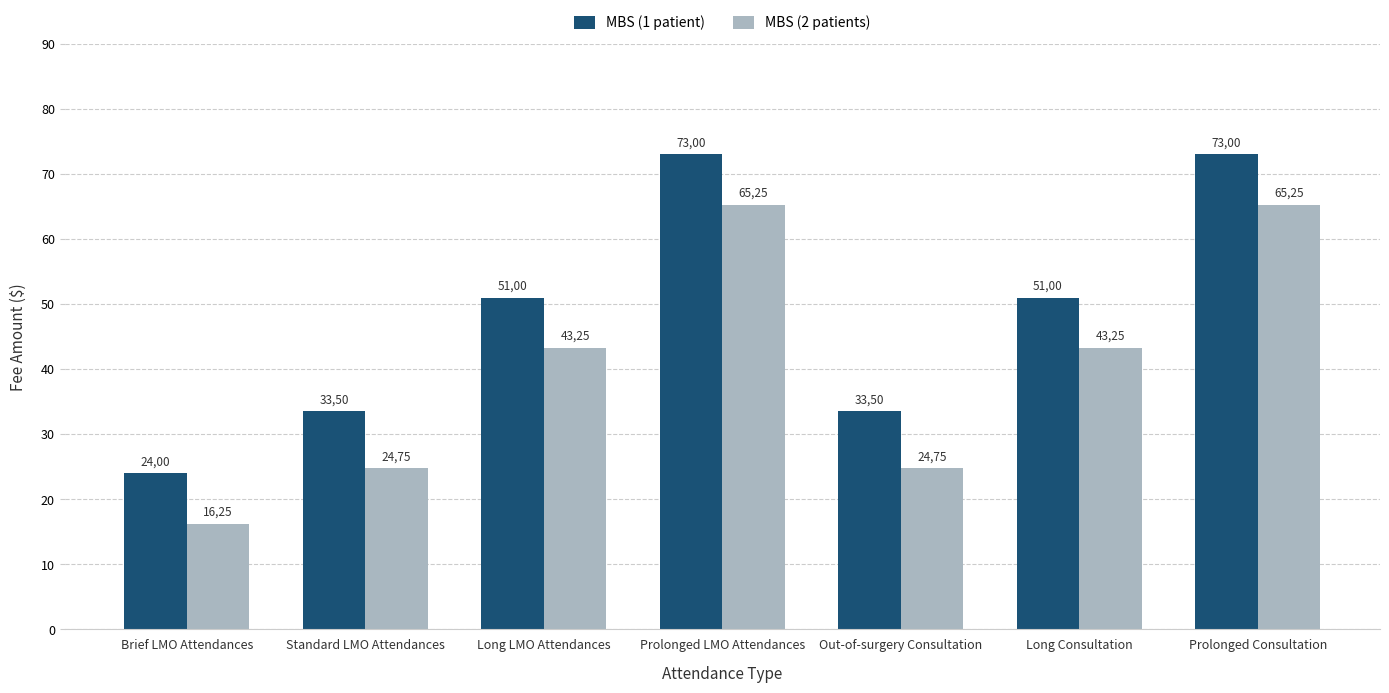

At how many categories does at least one series exceed 28?

6